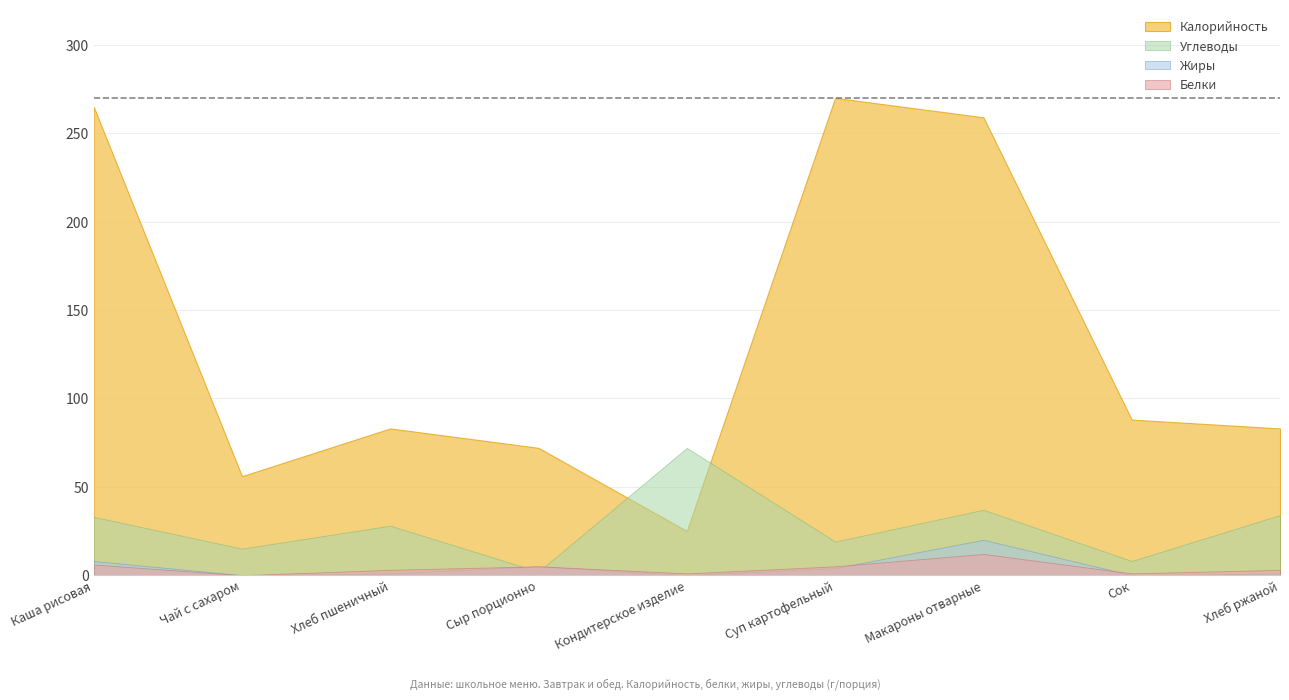

True or false: Углеводы and Белки intersect in this chart.

True